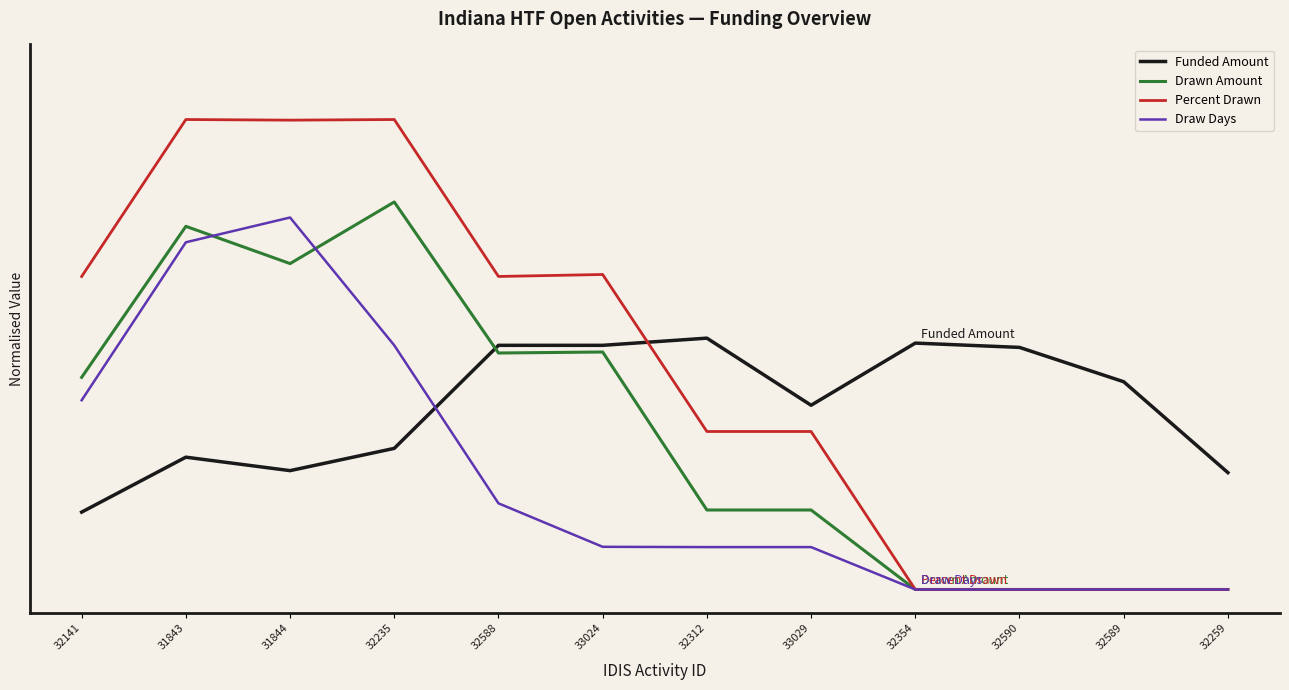

What is the value of the Draw Days point at the 7th from the left?

0.1